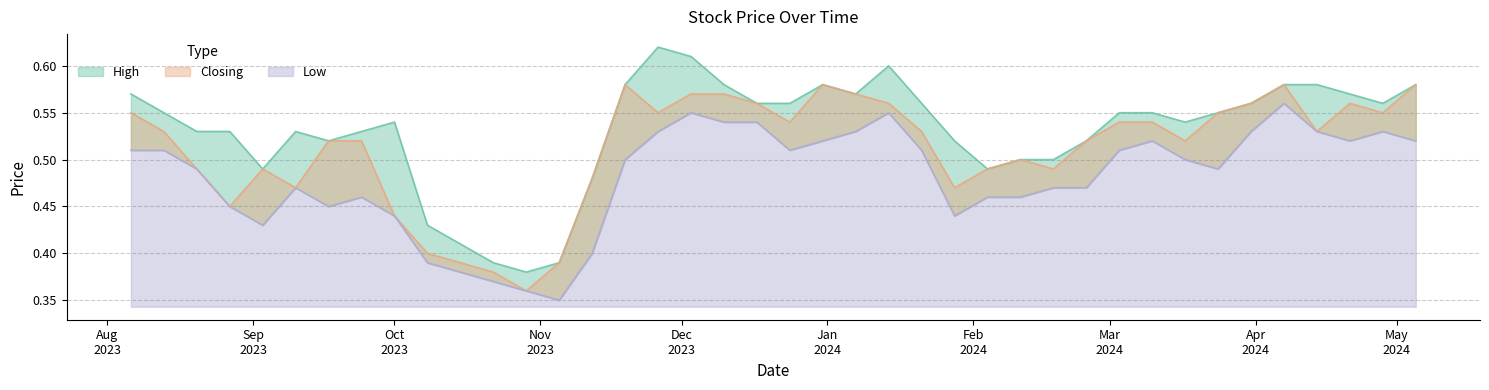

Is the value of High at 08/10/2023 greater than the value of Closing at 29/10/2023?

Yes